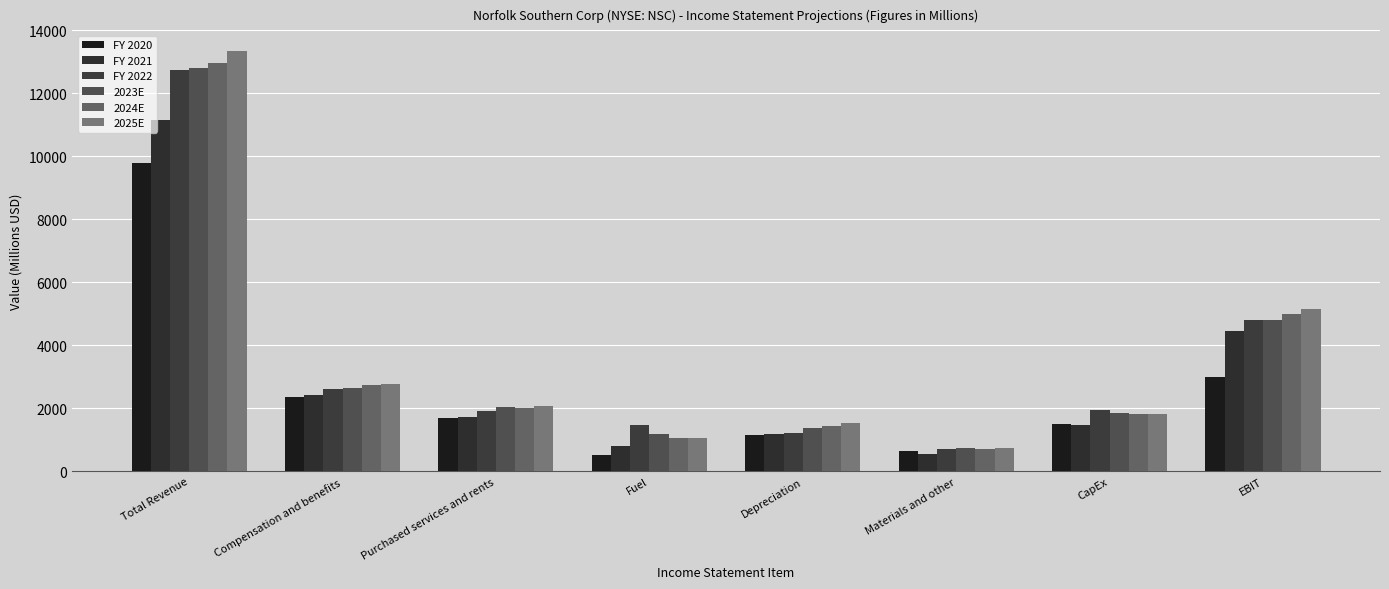

What are all the series names shown in the legend?

FY 2020, FY 2021, FY 2022, 2023E, 2024E, 2025E